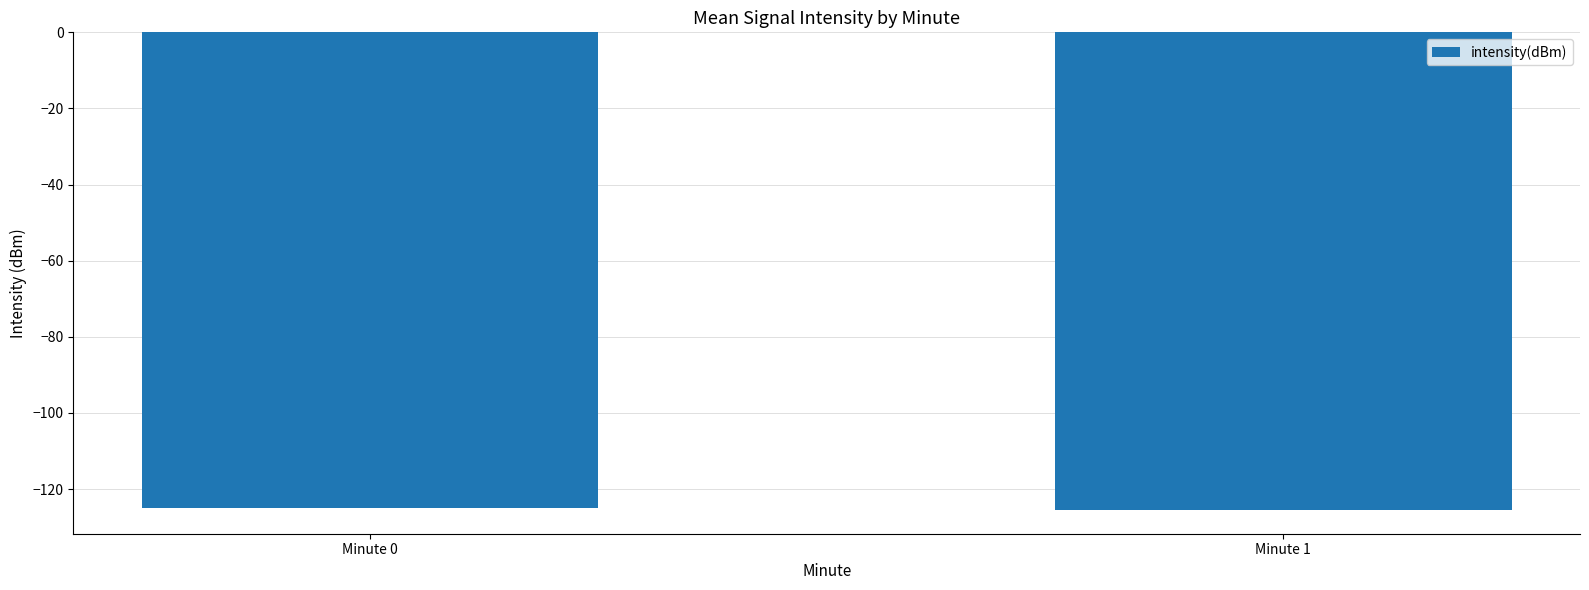

How many categories are shown in the chart?

2